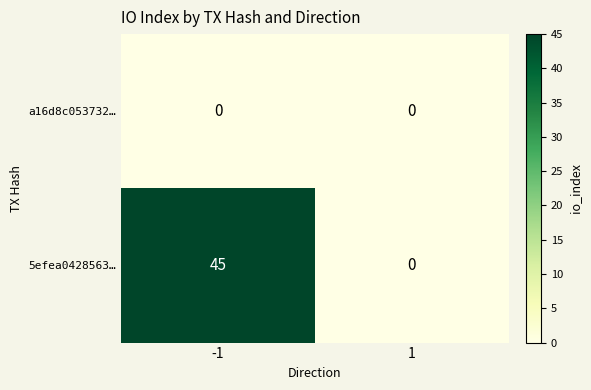

At which category is the sum across all series the highest?

-1